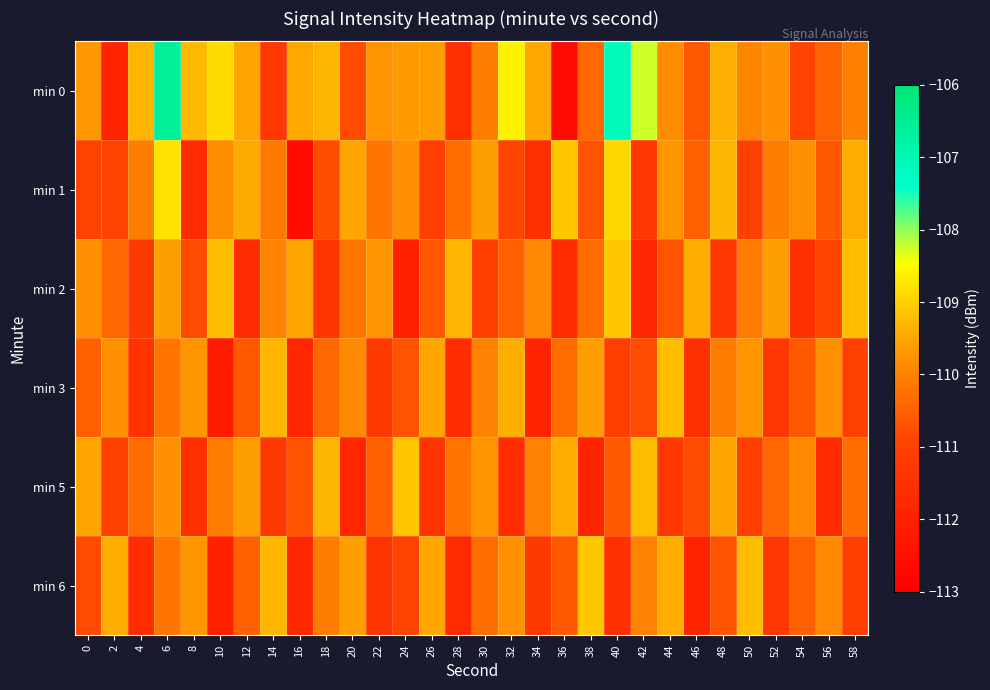

What is the minimum value shown in the chart?

-112.7